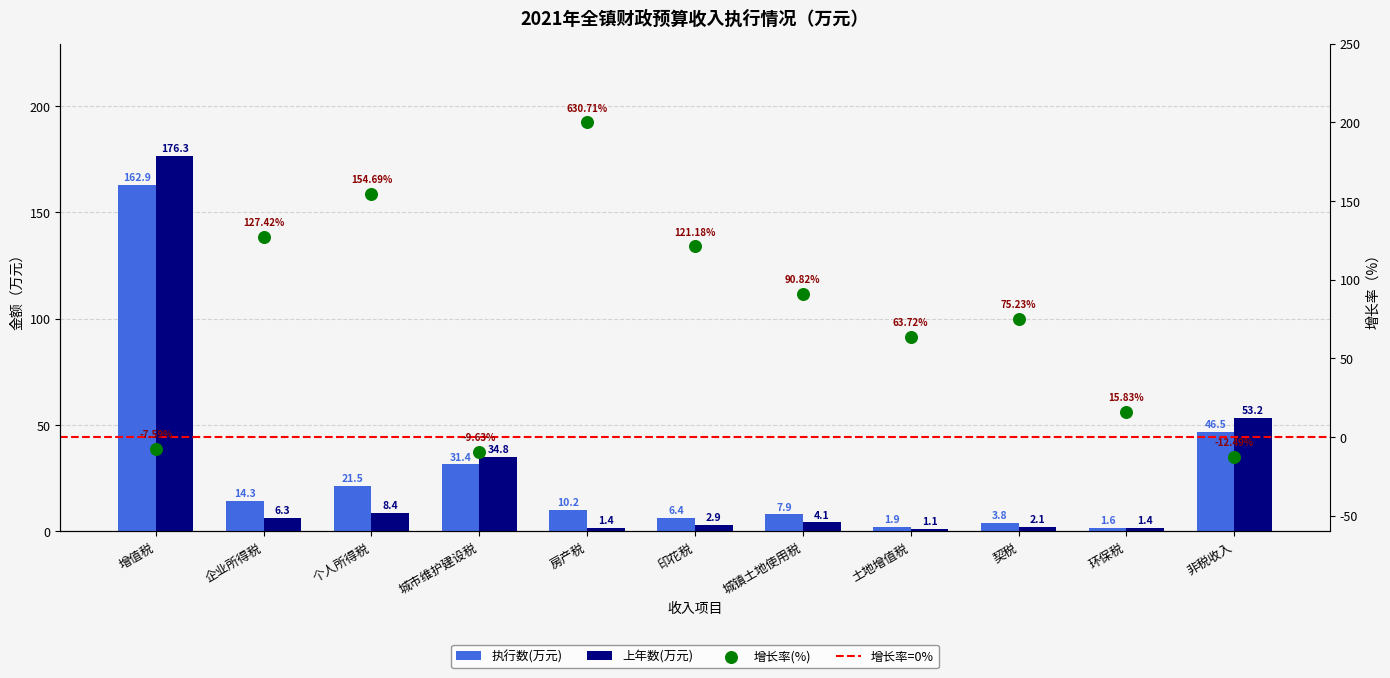

Is the value of 上年数(万元) at 增值税 greater than the value of 执行数(万元) at 城镇土地使用税?

Yes